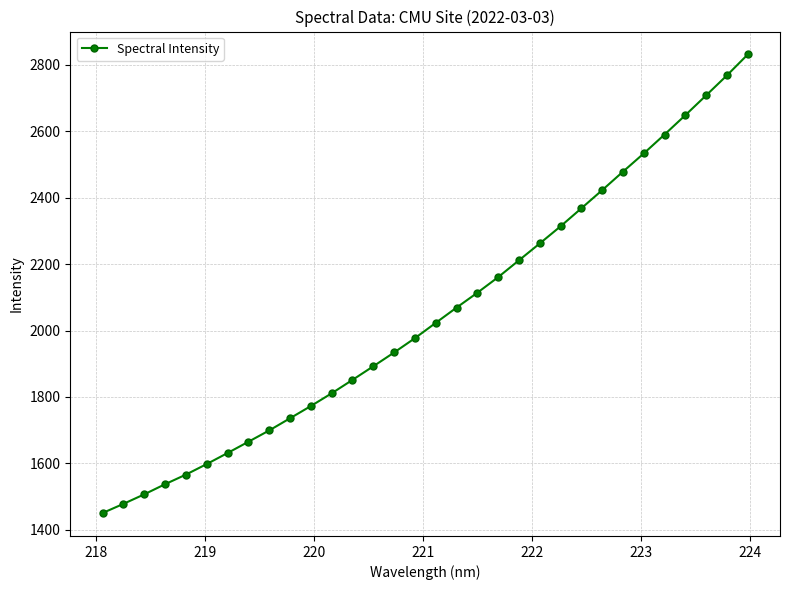

What is the value of the 18th point from the left?

2069.0